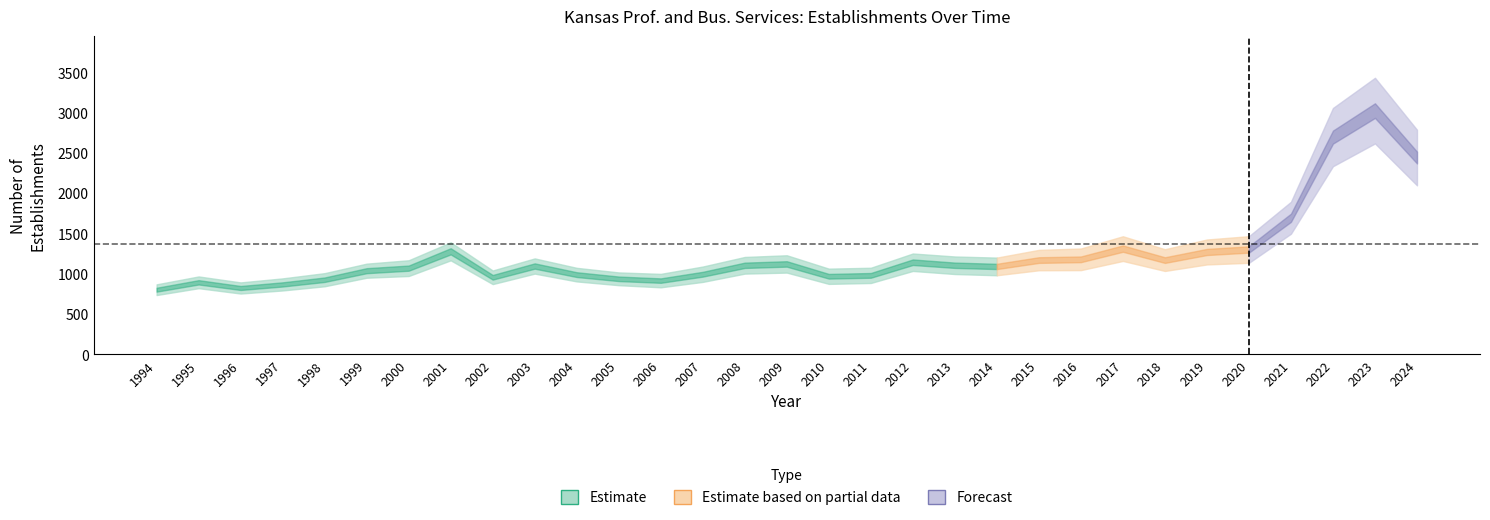

How many data points does each series have?

31